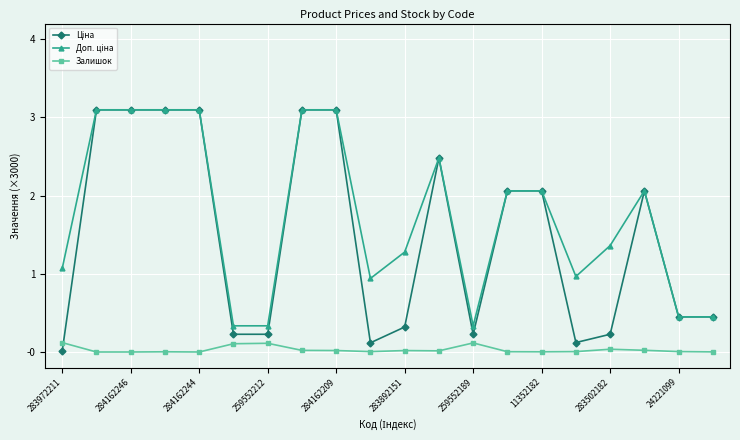

At how many categories does at least one series exceed 2?

10